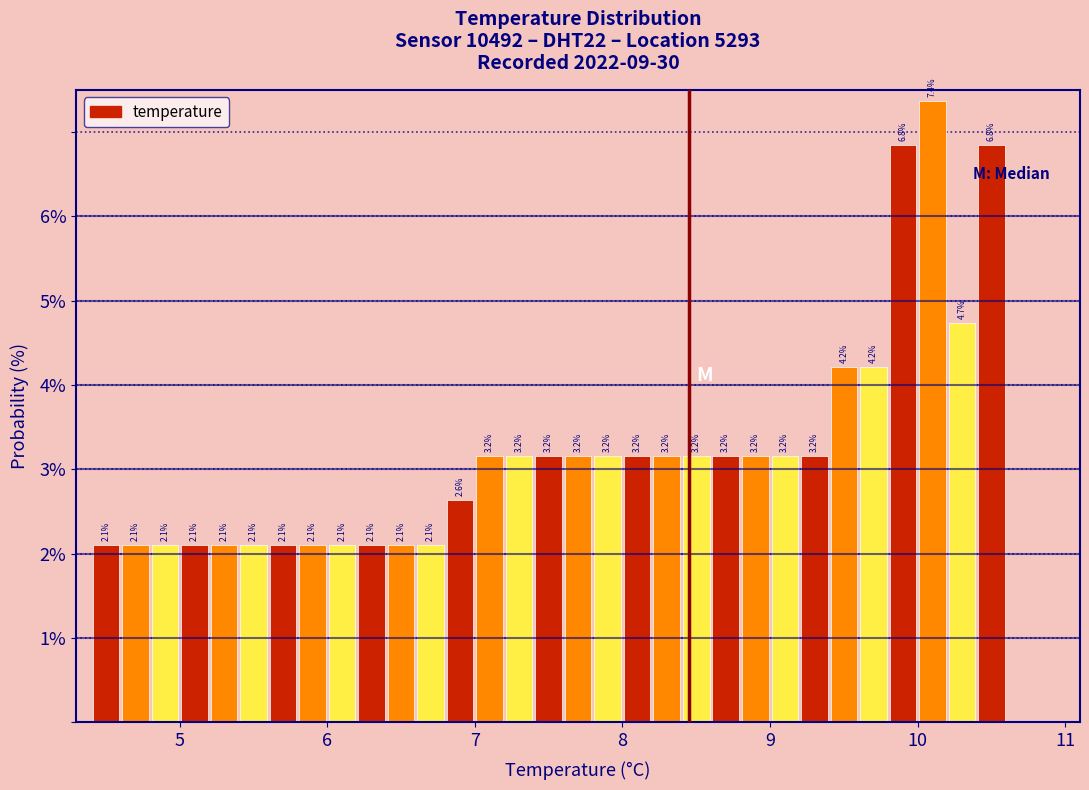

Around what value on the x-axis is the tallest bar? Give the approximate position of its centre, as read against the axis.

10.1